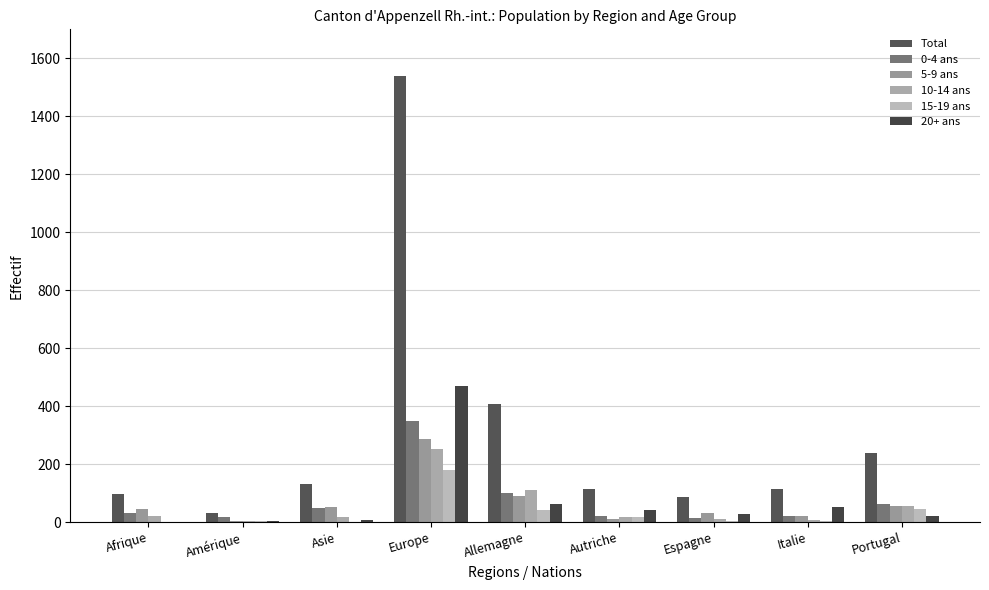

What is the spread (max minus min) of values at Portugal?

218